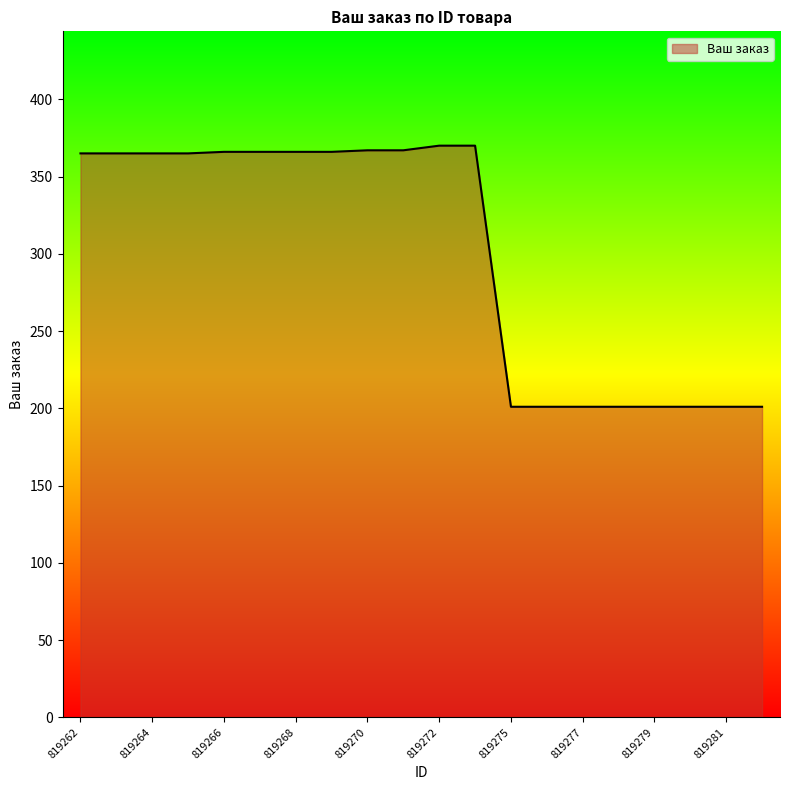

What is the difference between the maximum and minimum values?

169